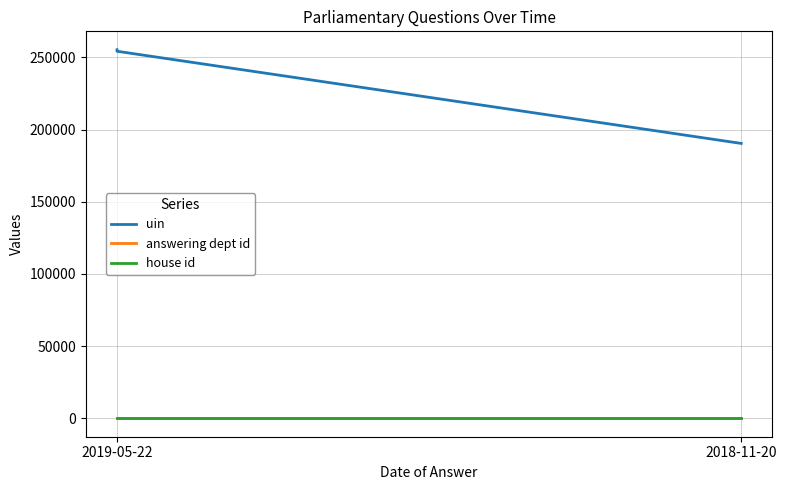

Read the uin value at 2019-05-22, to the nearest 10.

255300